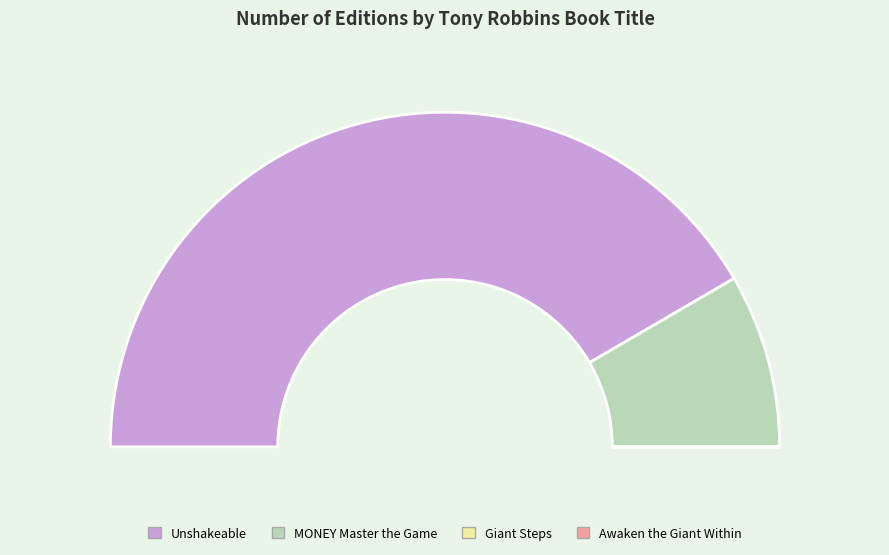

Which category has the biggest portion of the pie?

Unshakeable